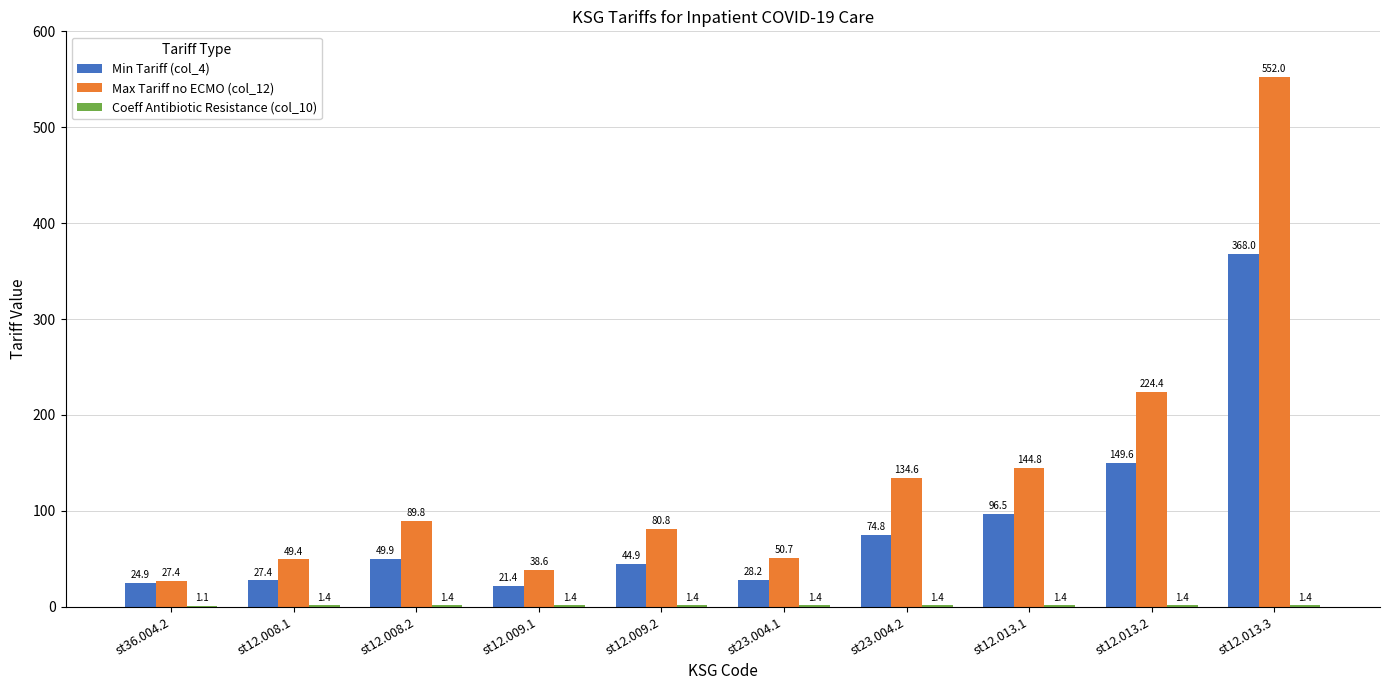

Read the Max Tariff no ECMO (col_12) value at st23.004.1.

50.7